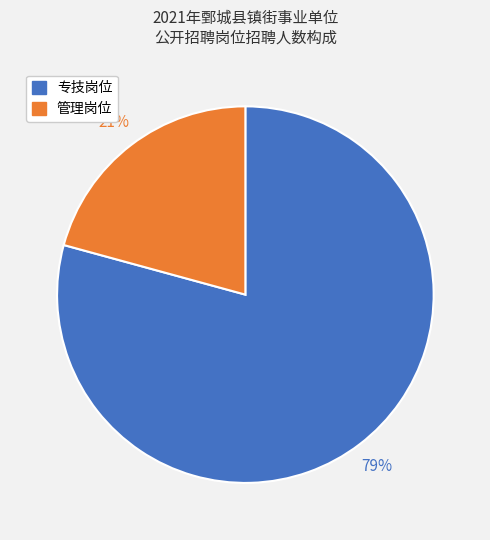

To the nearest percent, what is the average slice percentage?

50%